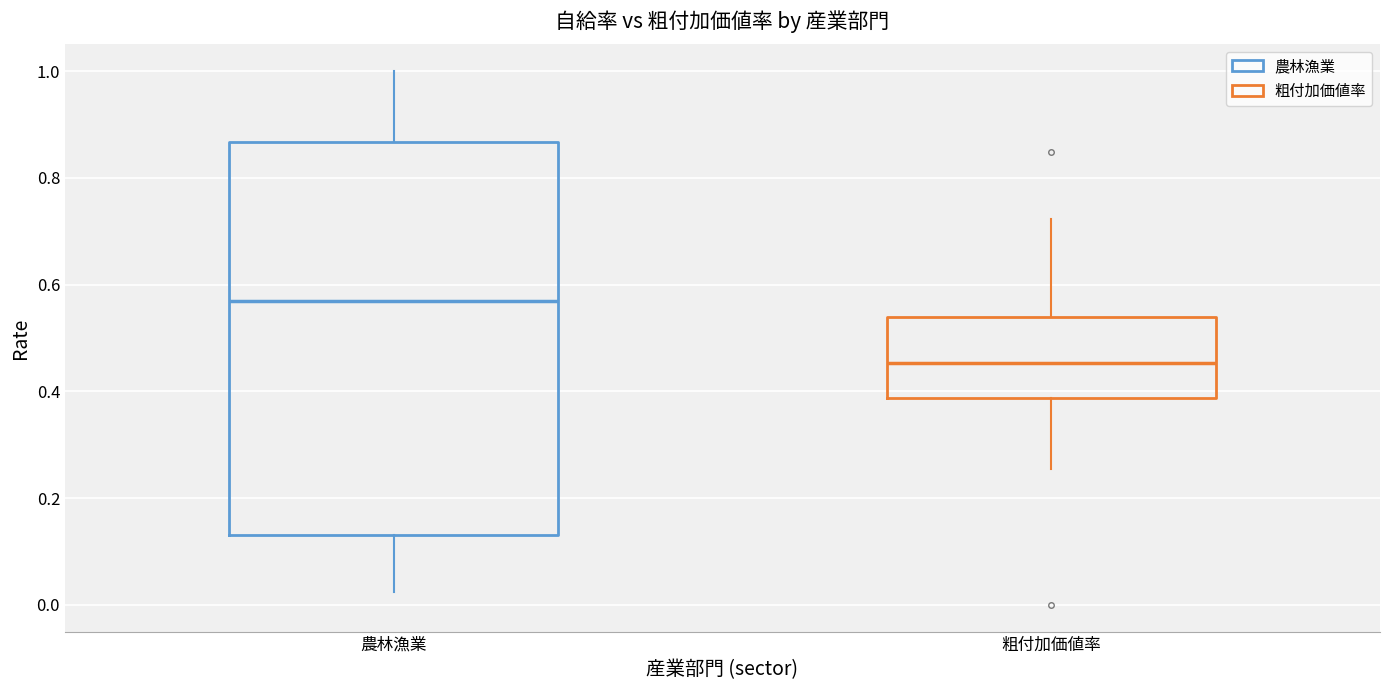

Comparing the boxes themselves (not the whiskers), which one is the tallest?

農林漁業